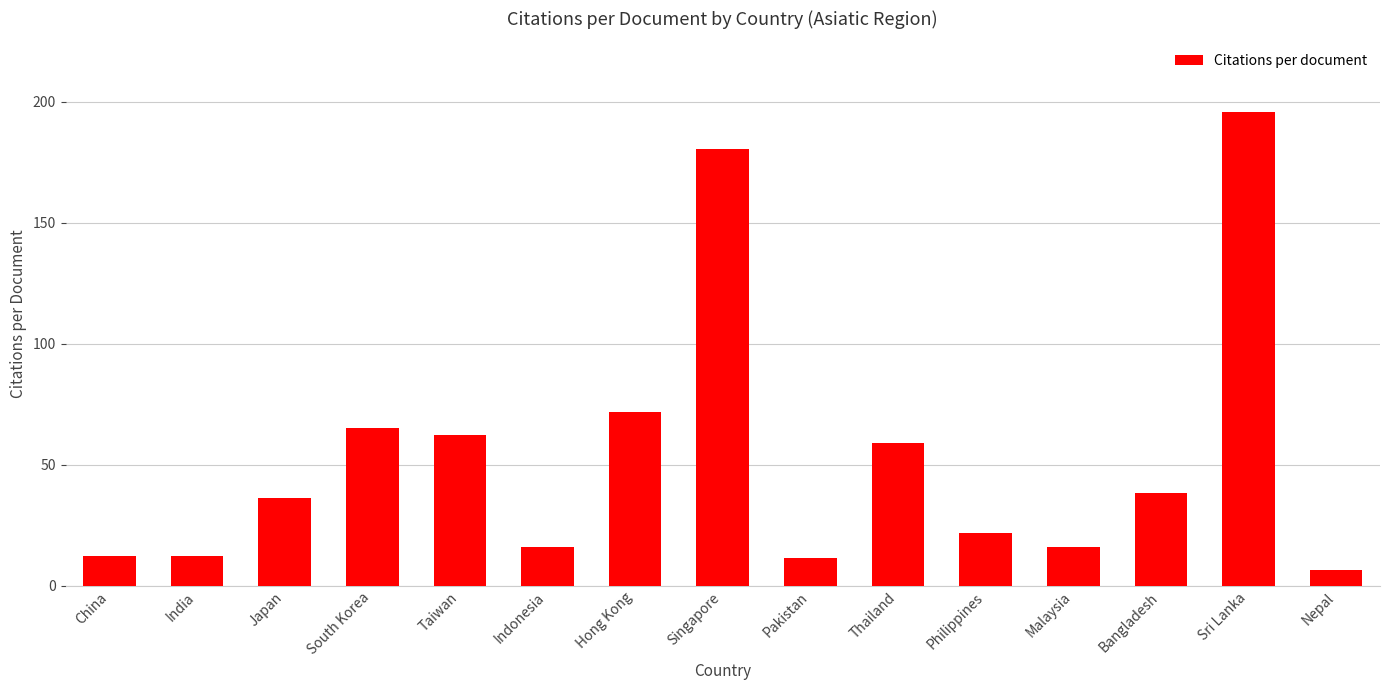

What is the value of the 1st bar from the left?

12.5